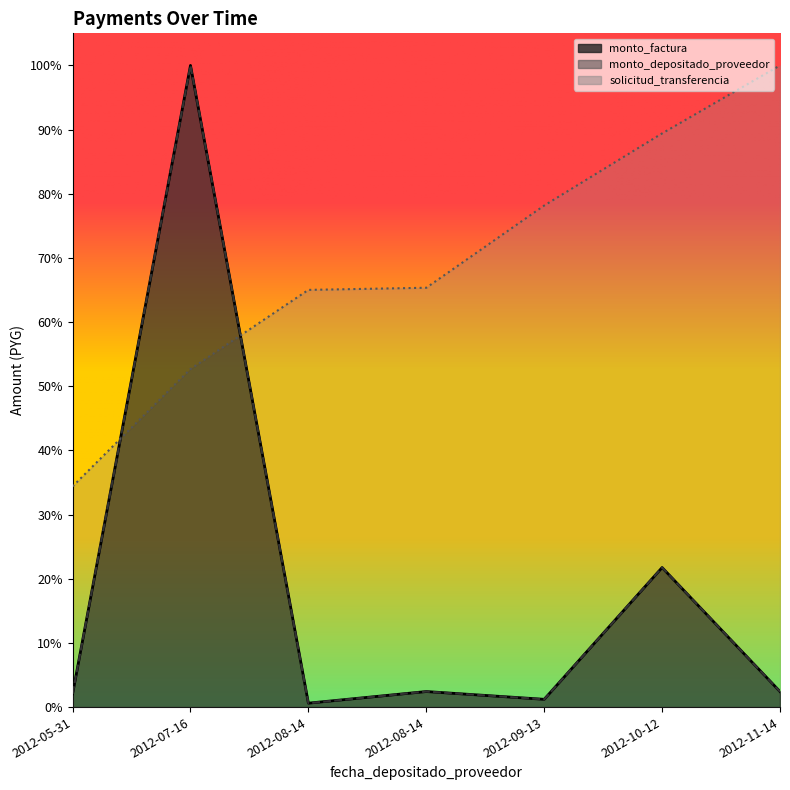

At 2012-10-12, list the series in order from smallest to largest.

monto_factura, monto_depositado_proveedor, solicitud_transferencia